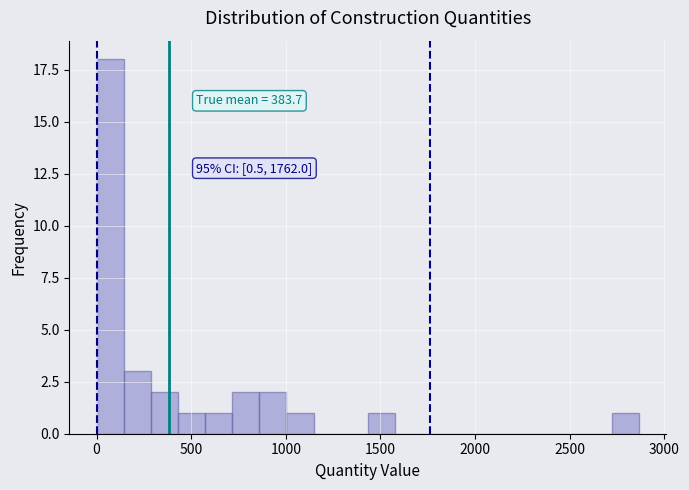

Around what value on the x-axis is the tallest bar? Give the approximate position of its centre, as read against the axis.

50